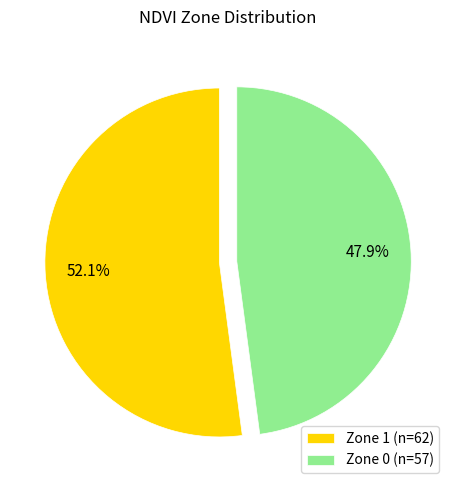

Combined, what portion of the pie is Zone 1 and Zone 0?

100.0%